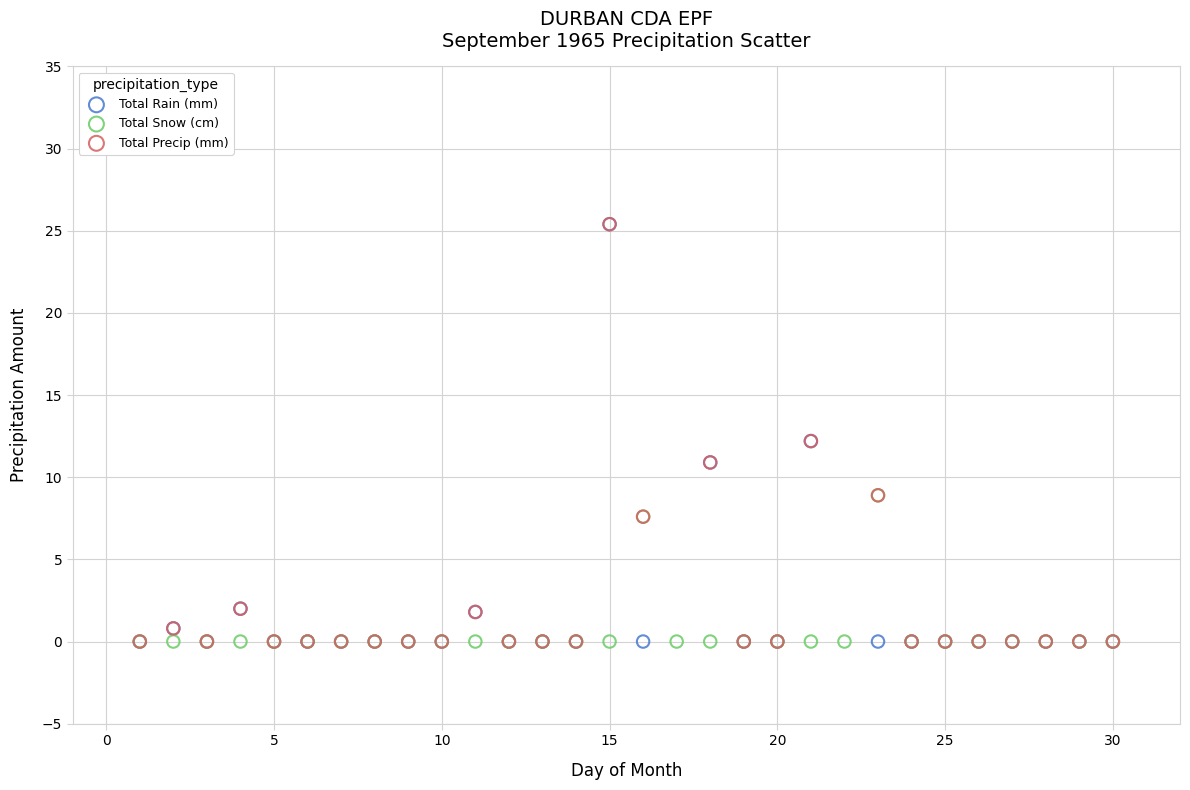

What are all the series names shown in the legend?

Total Rain (mm), Total Snow (cm), Total Precip (mm)